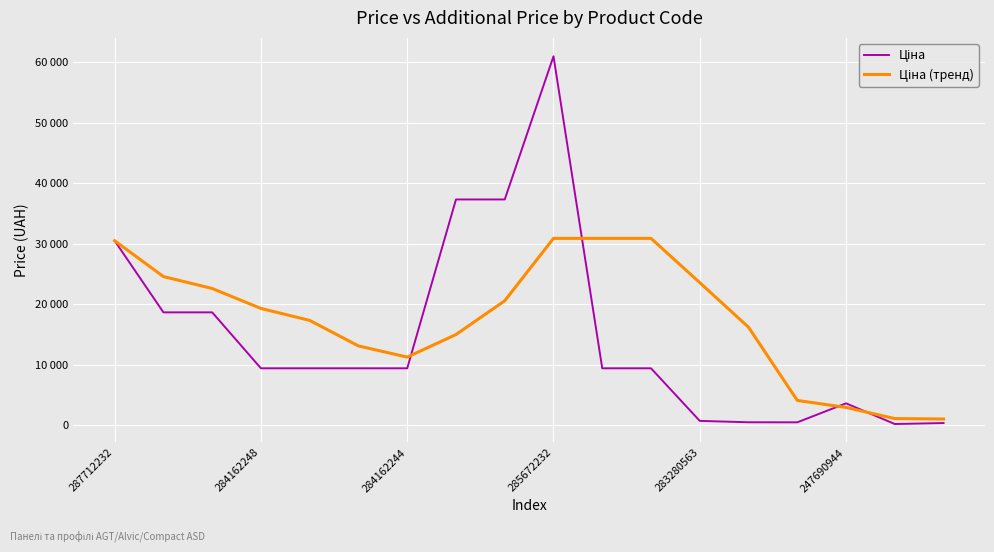

Which category has the lowest value in the Ціна series?

16